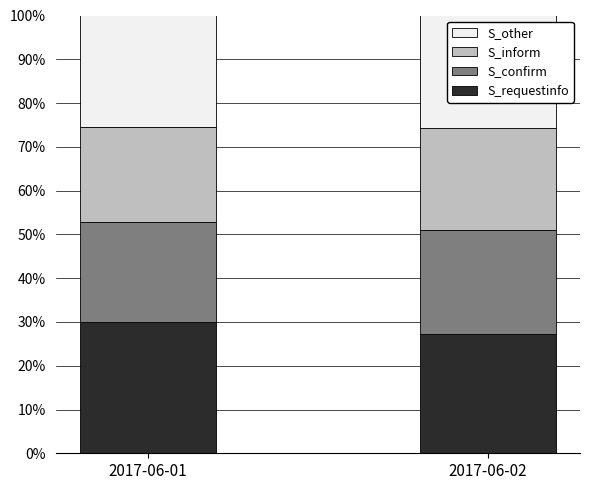

Reading left to right, transcribe the values for S_requestinfo.

30.1	27.3